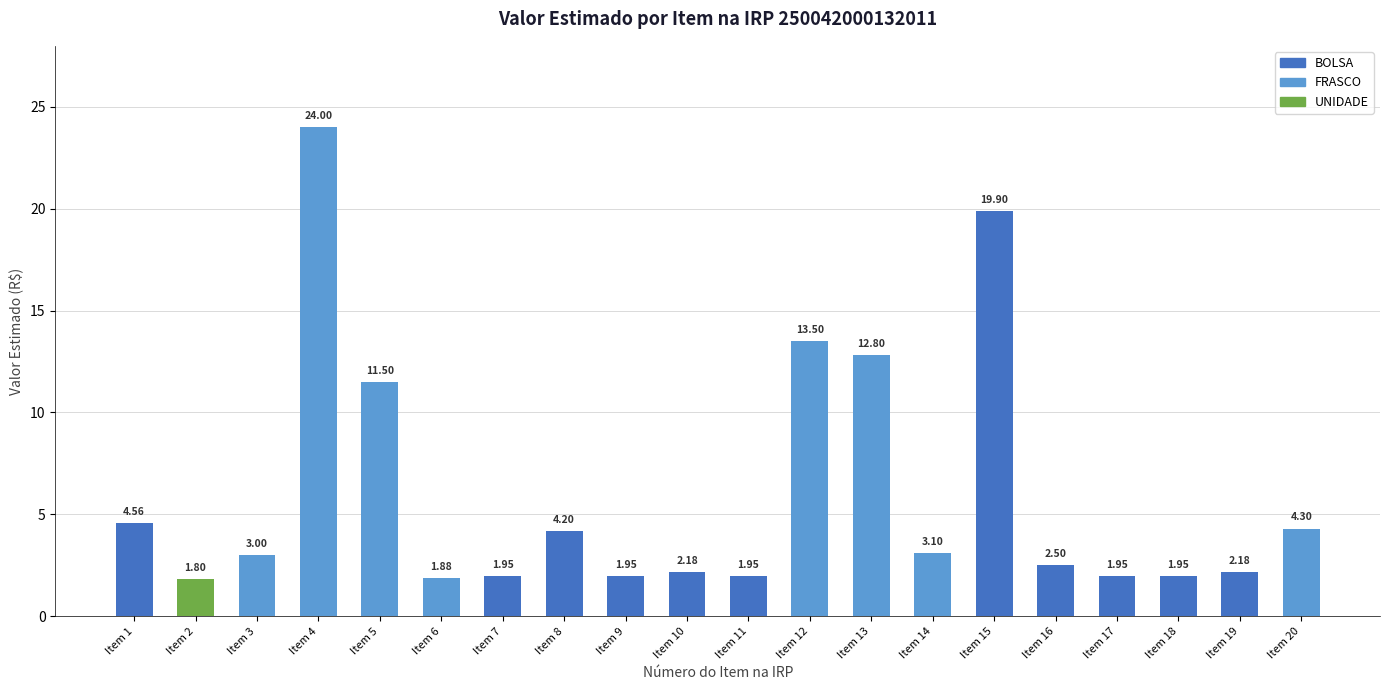

Which series has the widest spread of values?

FRASCO